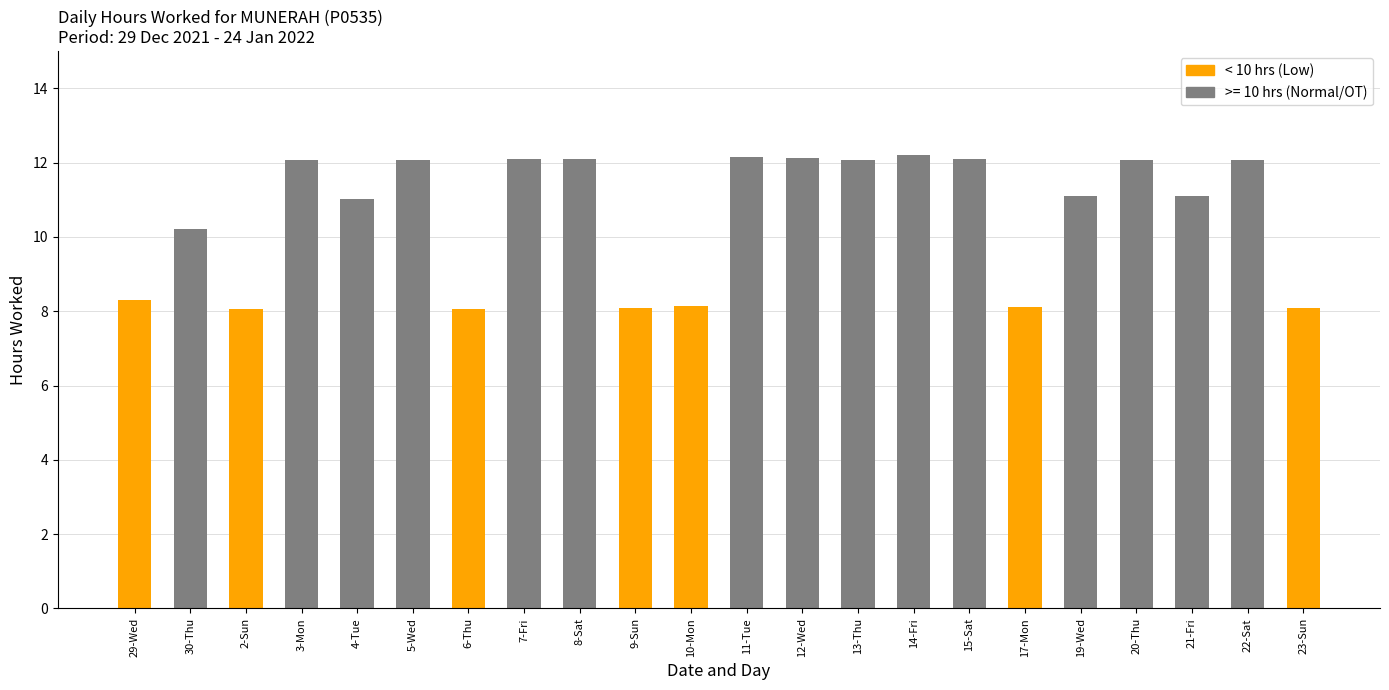

What is the average value?

10.6